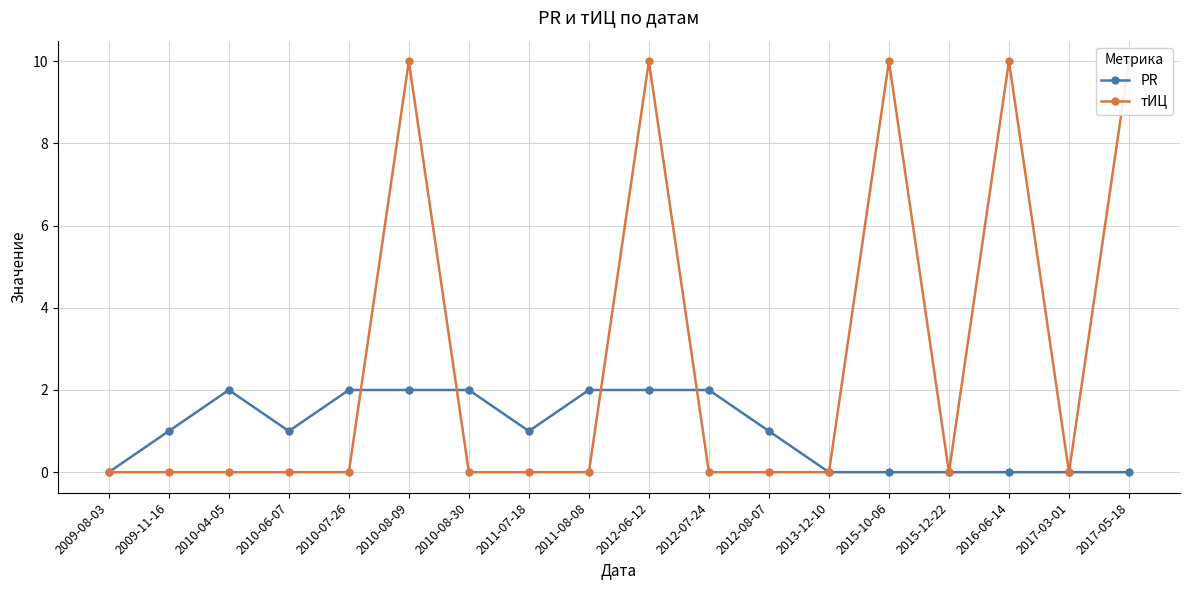

What is the difference between the highest and lowest values at 2009-11-16?

1